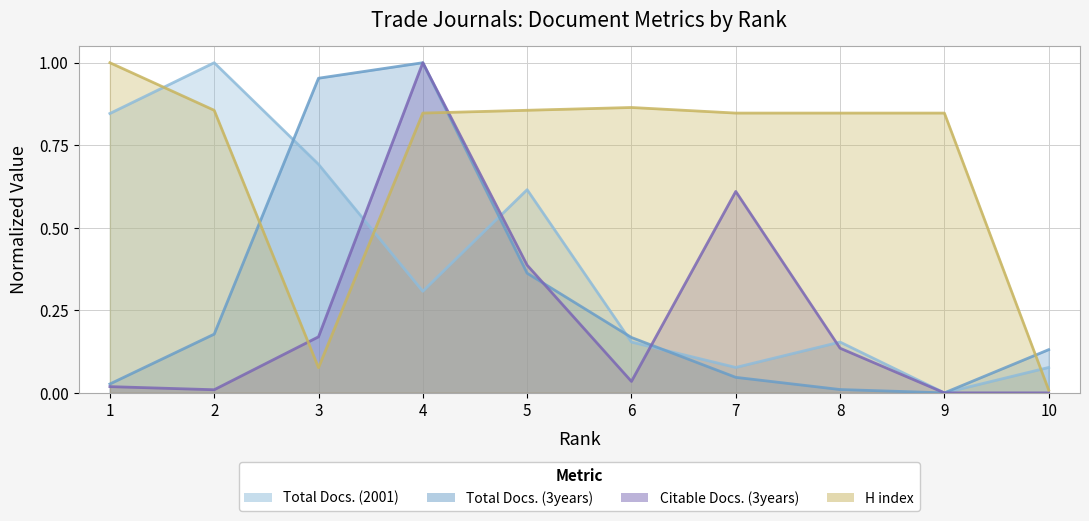

At which category does the chart reach its peak across all series?

2